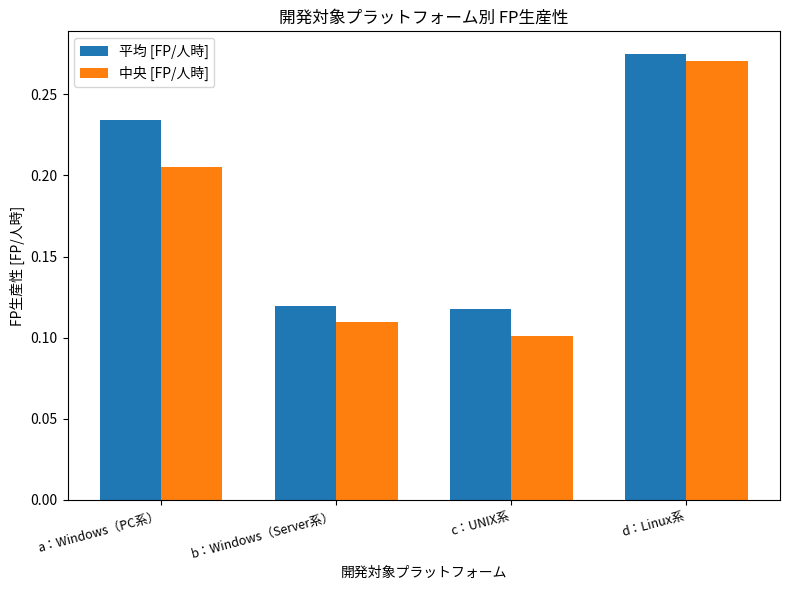

Which category has the lowest value in the 中央 [FP/人時] series?

c：UNIX系